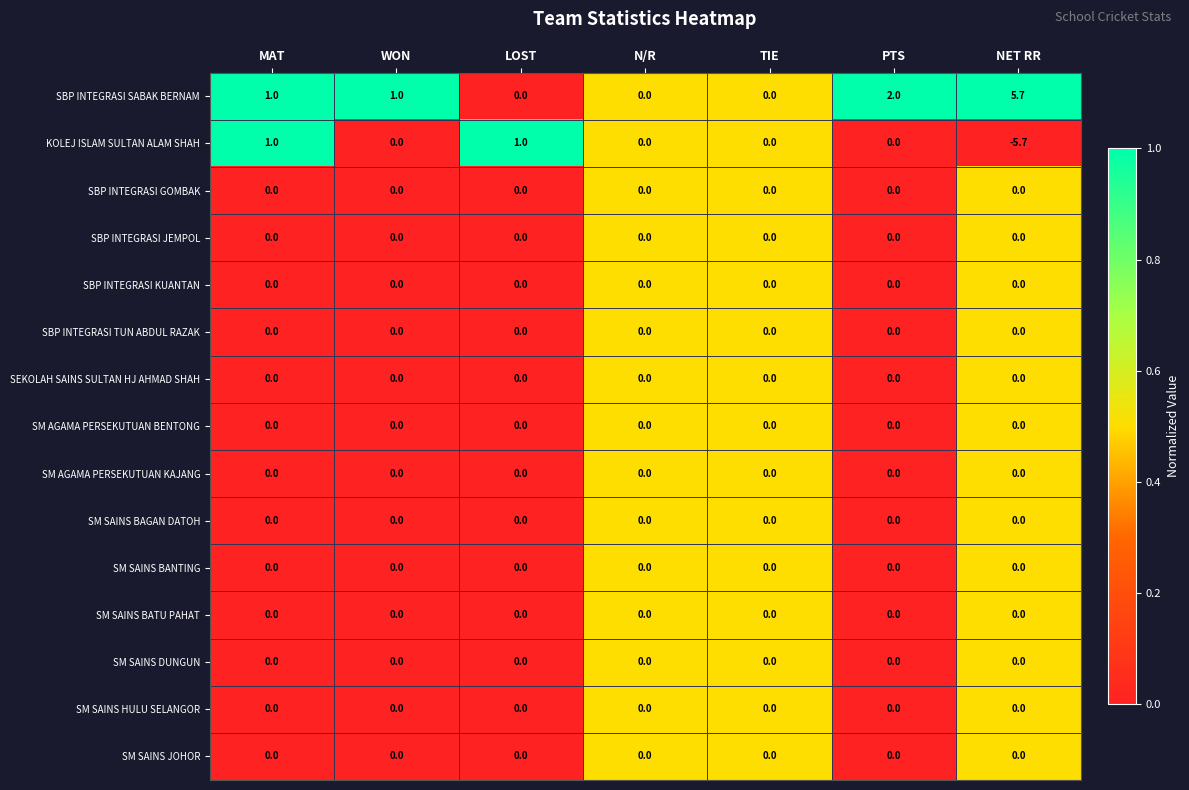

Which series has the largest total across all categories?

SBP INTEGRASI SABAK BERNAM